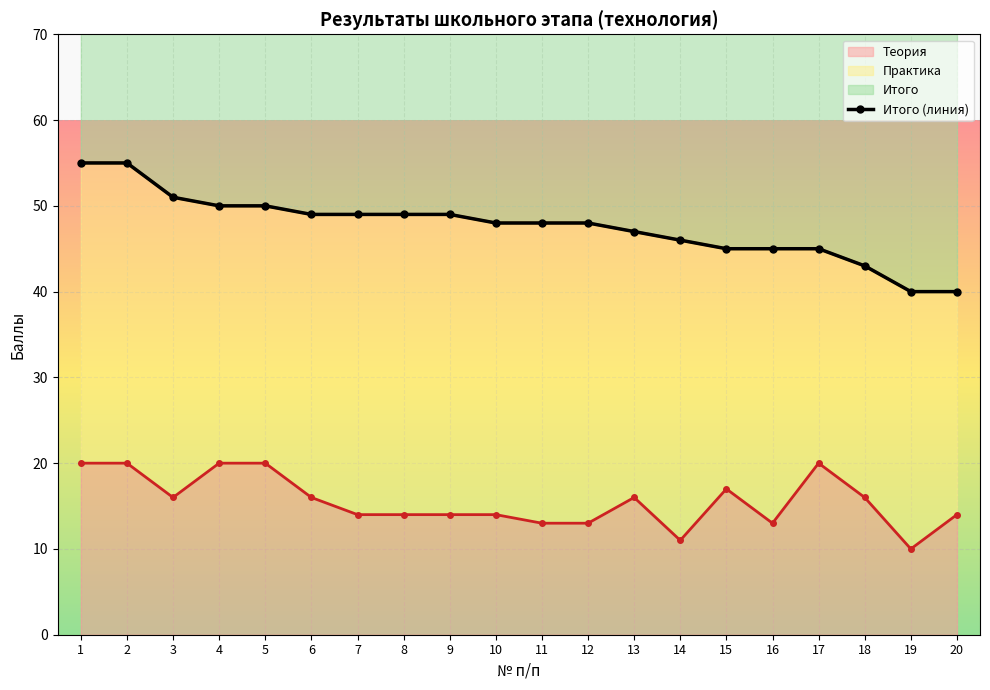

What is the value of the Теория point at the 10th from the left?

14